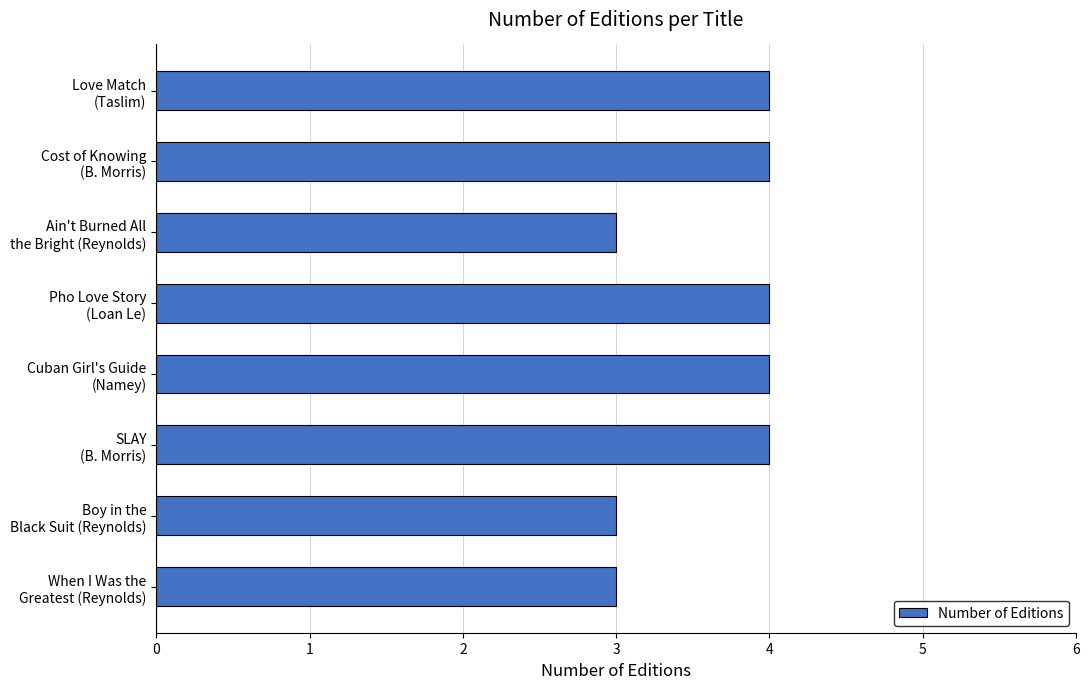

Does the chart contain any negative values?

No